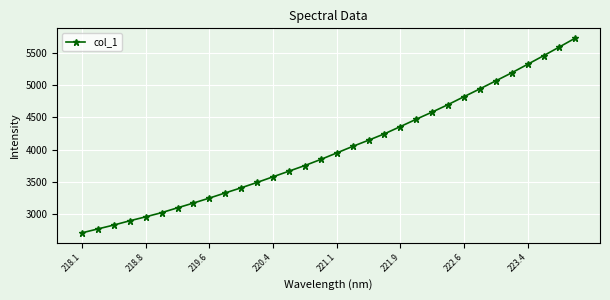

What is the difference between the maximum and minimum values?

3012.2